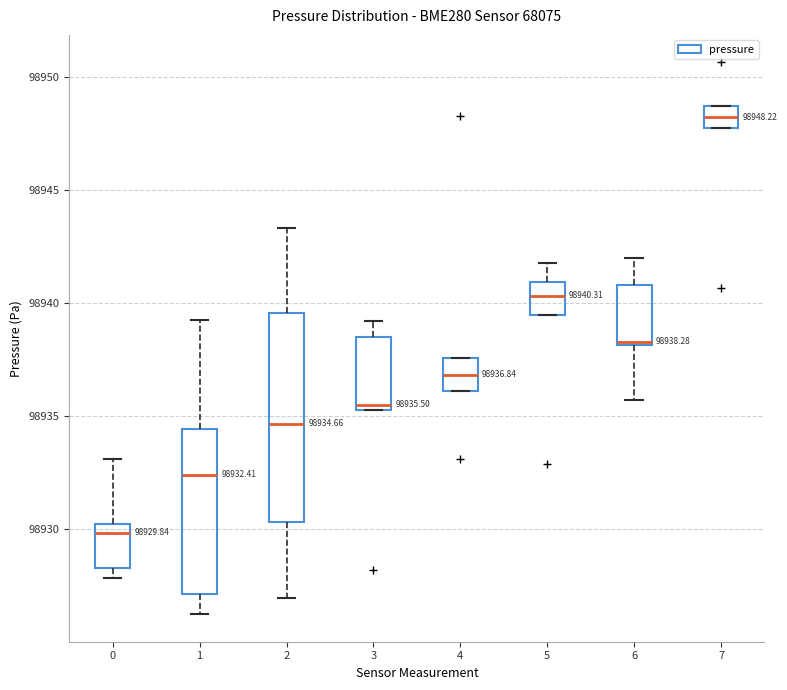

Comparing the boxes themselves (not the whiskers), which one is the tallest?

2